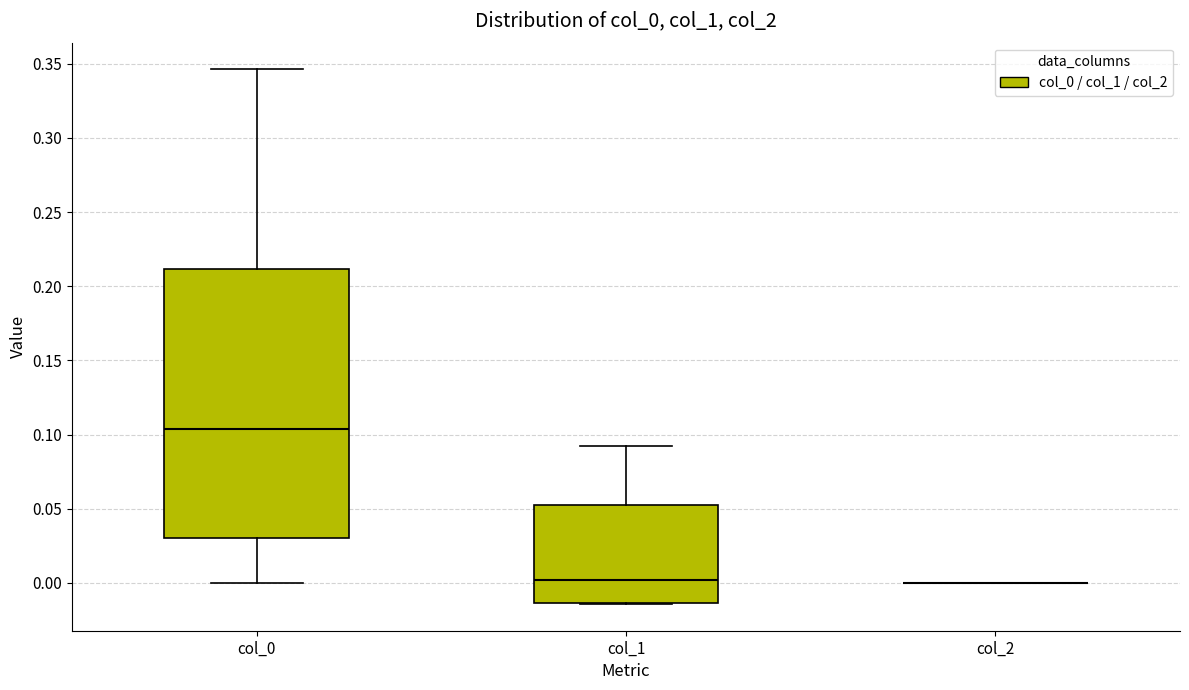

Where does the lower whisker of the box for col_0 end on the y-axis? The values are not printed on the chart, so give them approximately, as read against the axis.

0.000